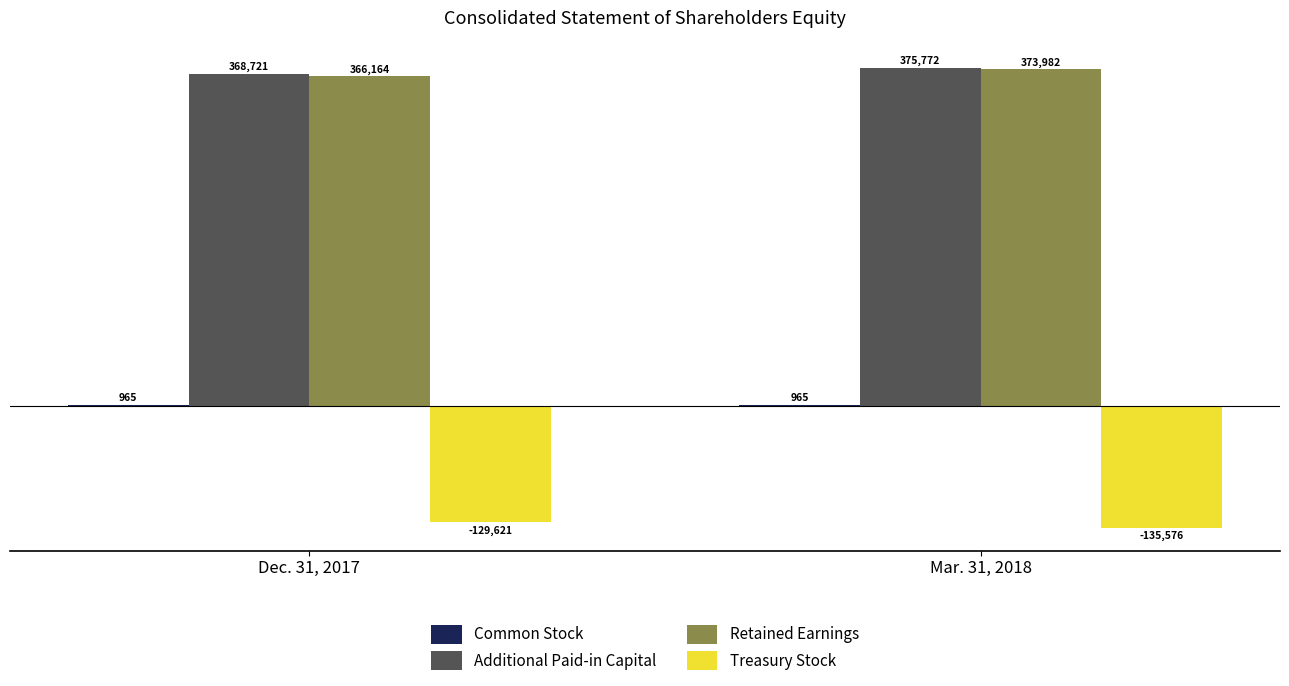

Which series changed the most between Dec. 31, 2017 and Mar. 31, 2018?

Retained Earnings